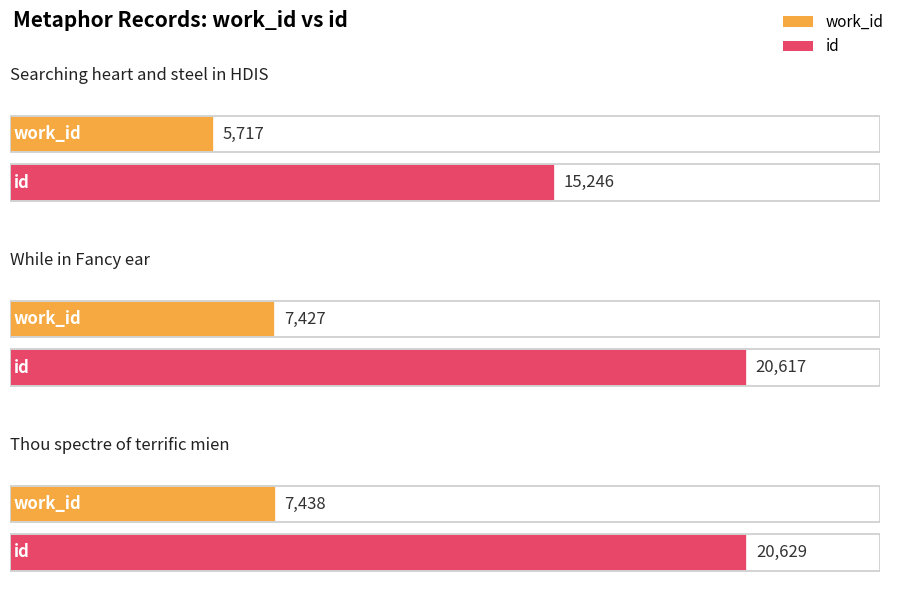

Are the bars grouped side by side (vs. stacked)?

Yes